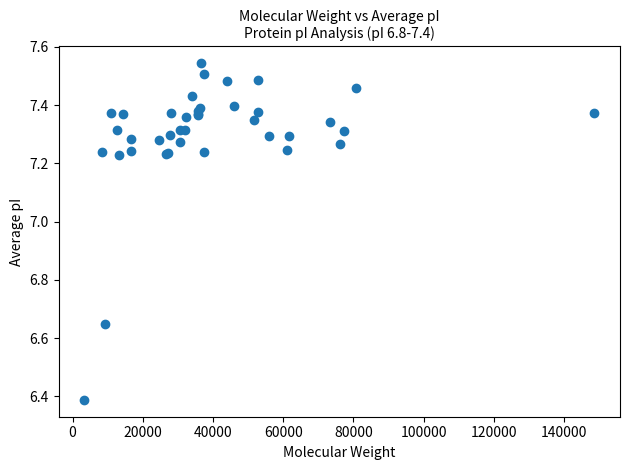

What Y value in the scatter plot is closest to 6?

6.4